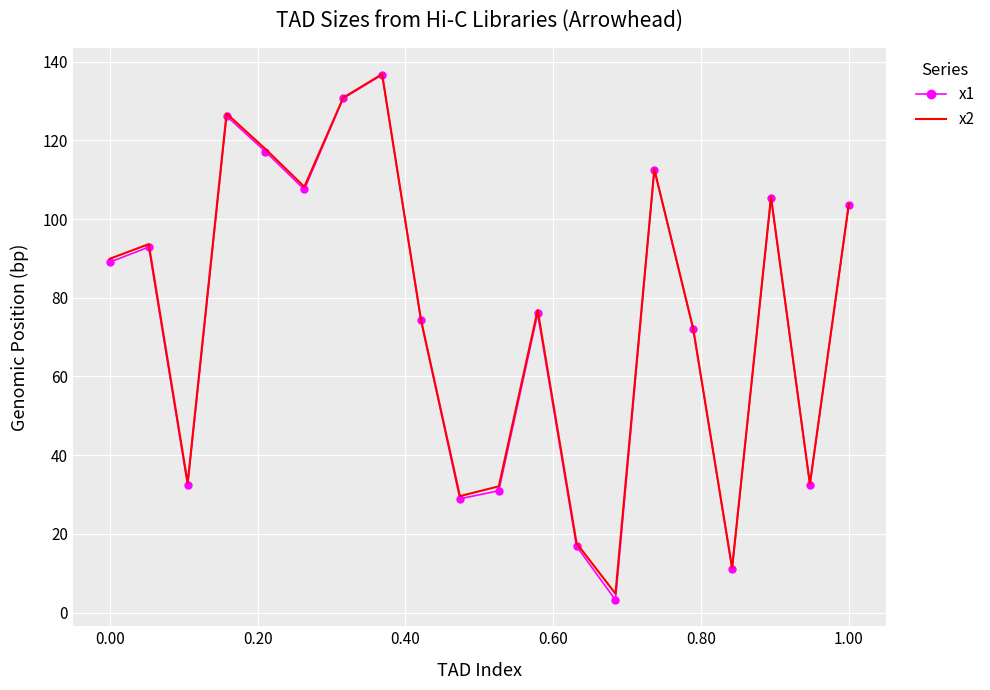

What is the maximum value shown in the chart?

136.8